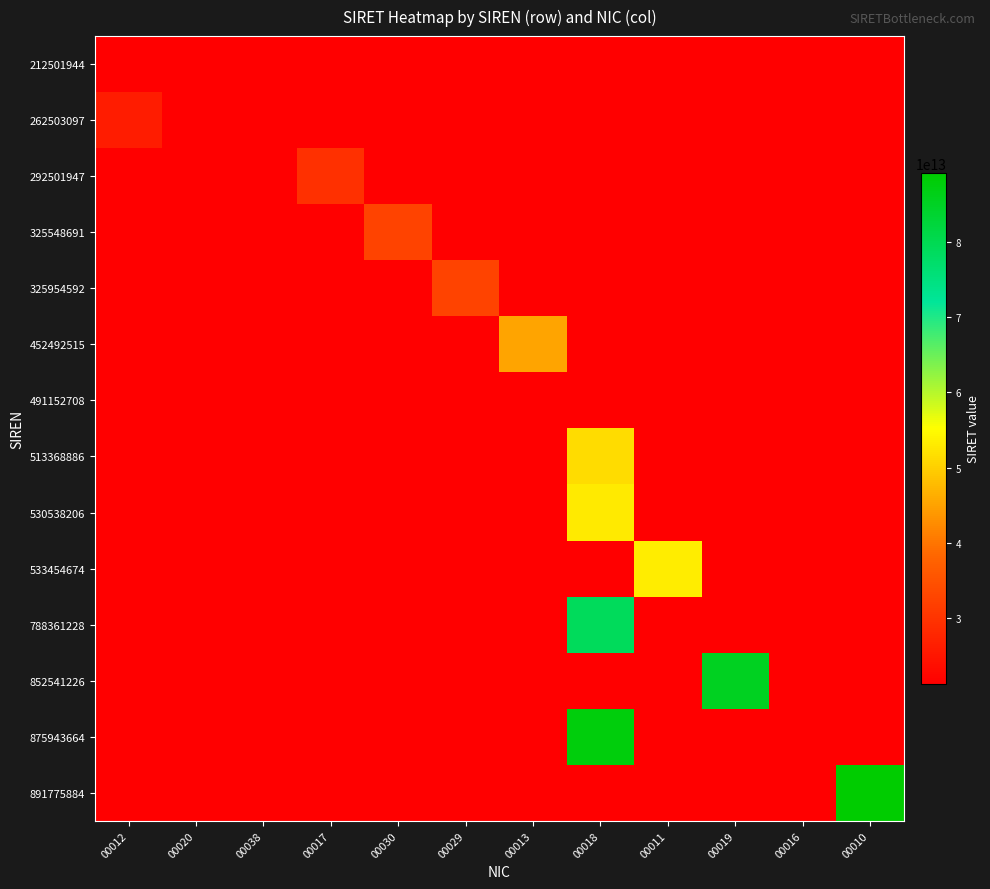

At which category does the chart reach its peak across all series?

00010